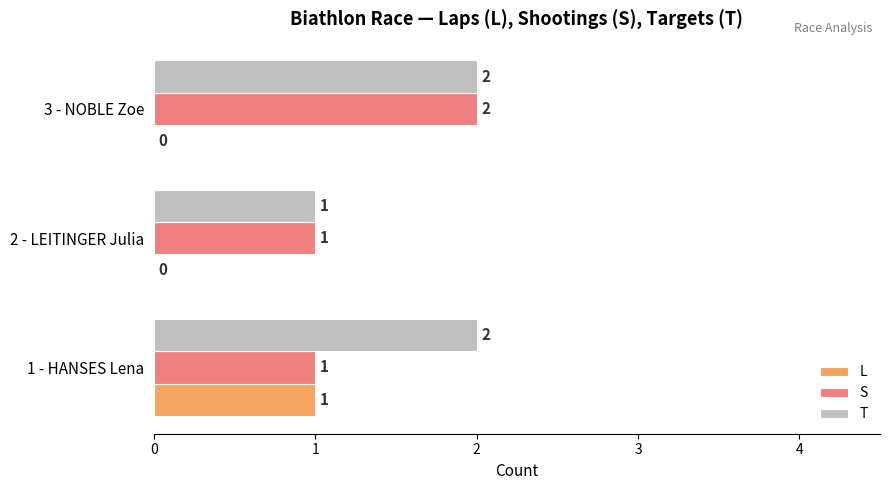

What is the total value across all series at 1 - HANSES Lena?

4